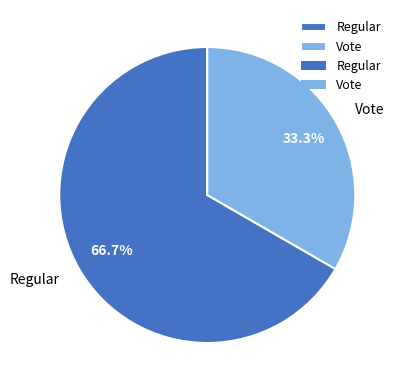

Approximately how many times larger is the value at Regular compared to Vote?

2.0